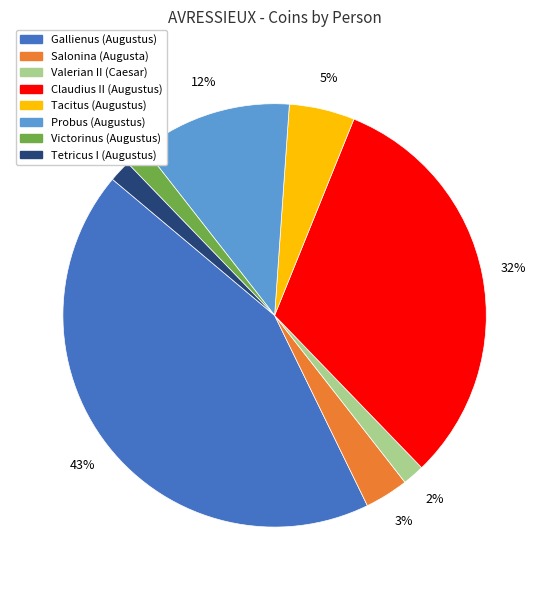

The Probus (Augustus) slice represents 6% of the pie. True or false?

False